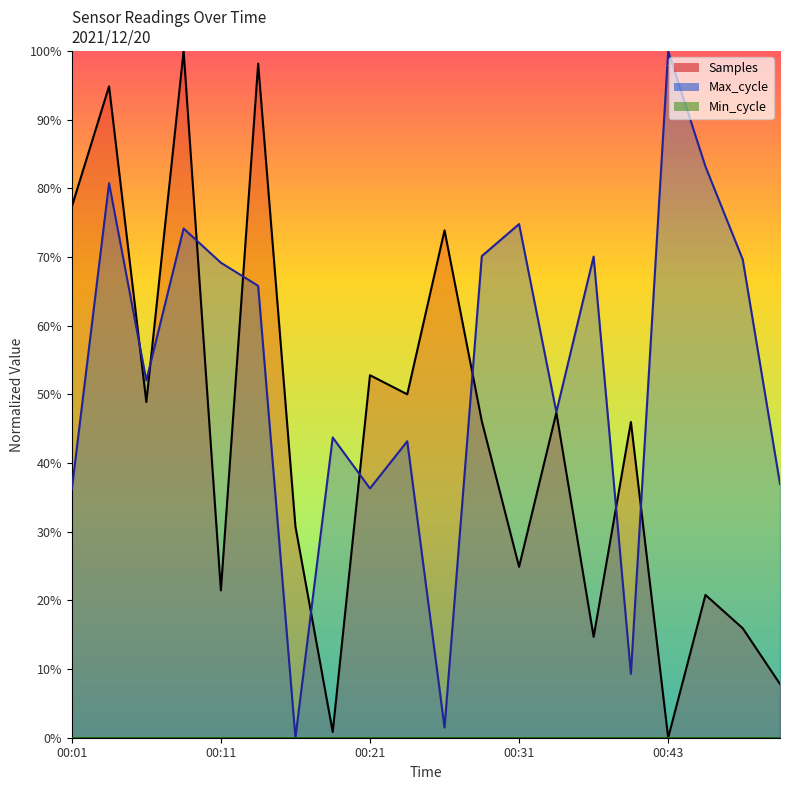

Which category has the lowest value in the Samples series?

00:43